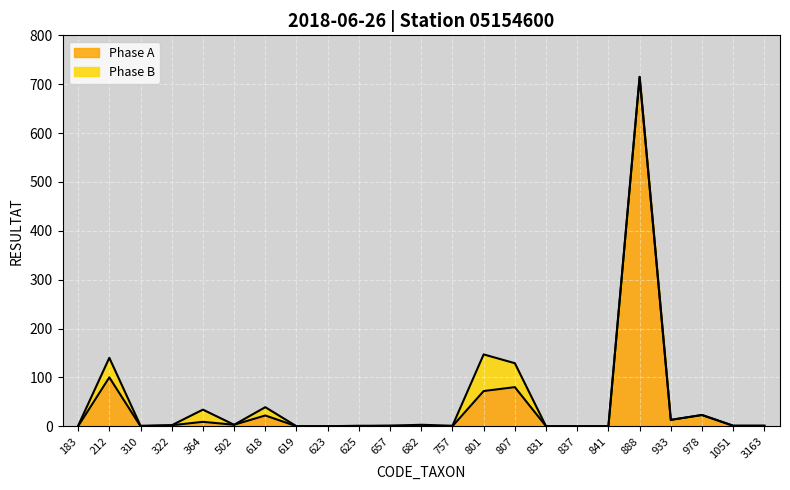

How many positive values are there?

14